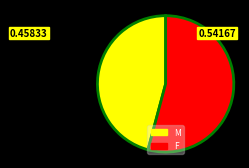

What is the largest slice in the pie chart?

F